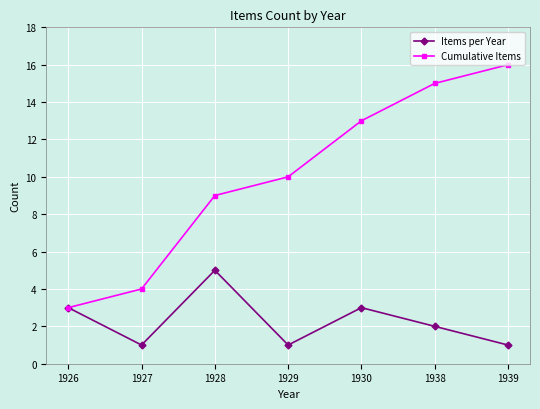

How many values in the Cumulative Items series are below 10?

3